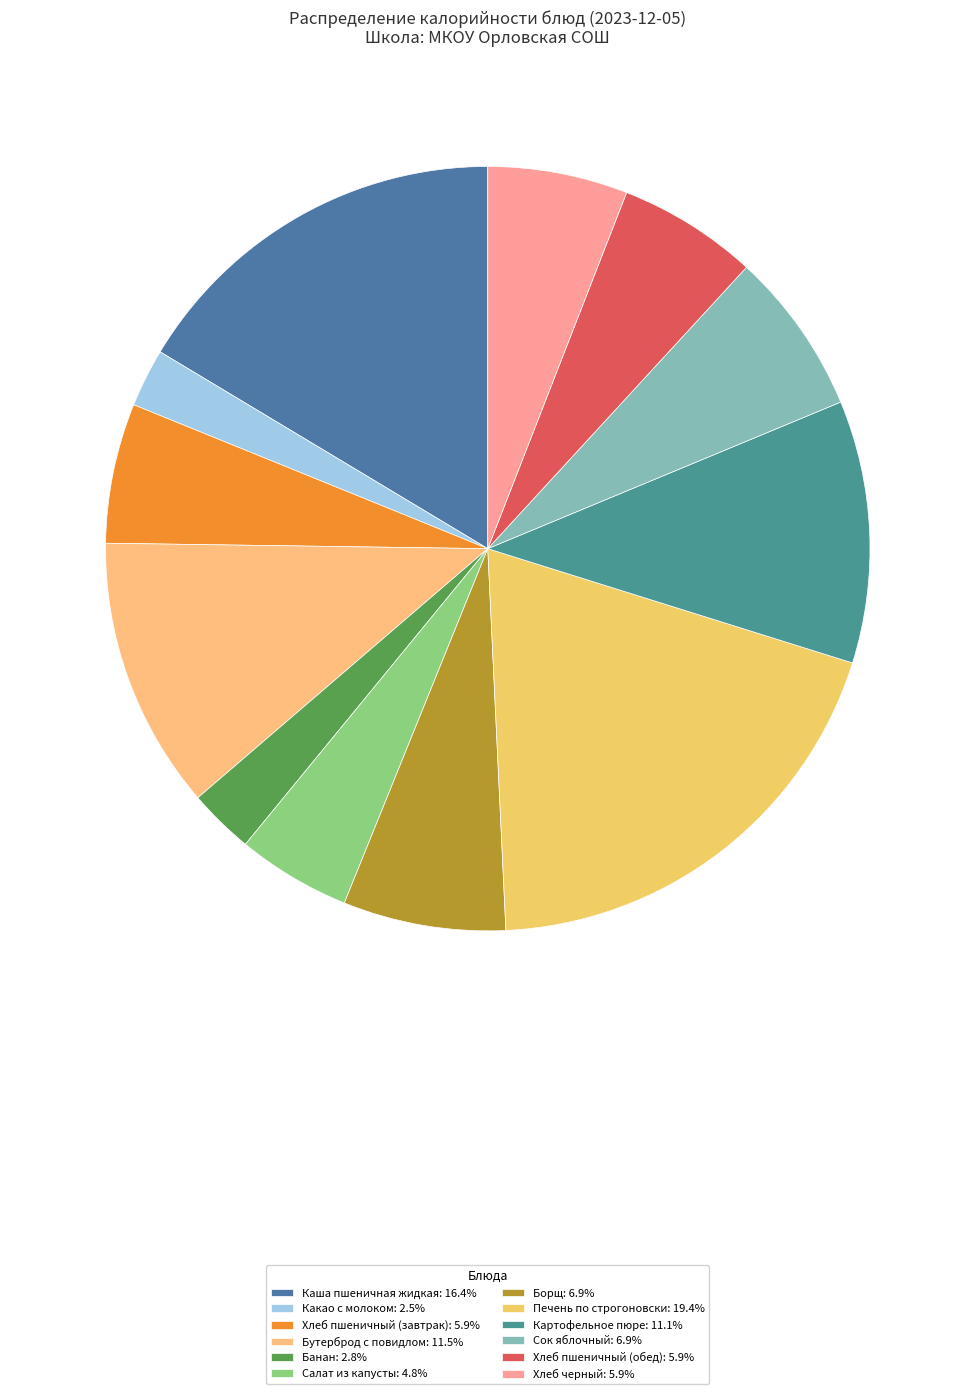

True or false: Сок яблочный accounts for 1% of the total.

False